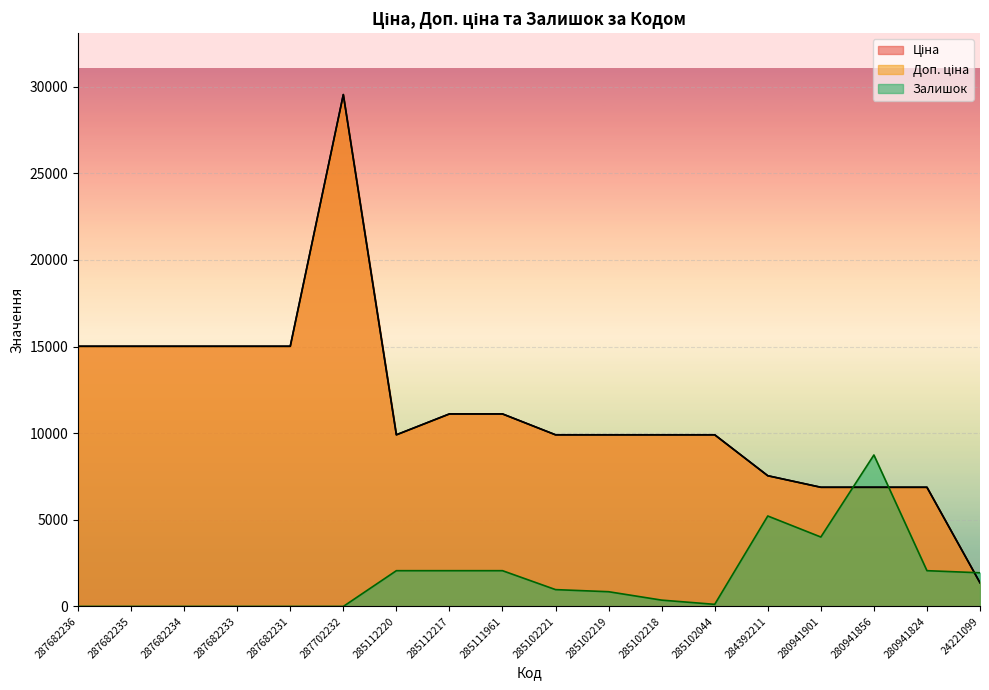

At 287682235, list the series in order from smallest to largest.

Залишок, Ціна, Доп. ціна